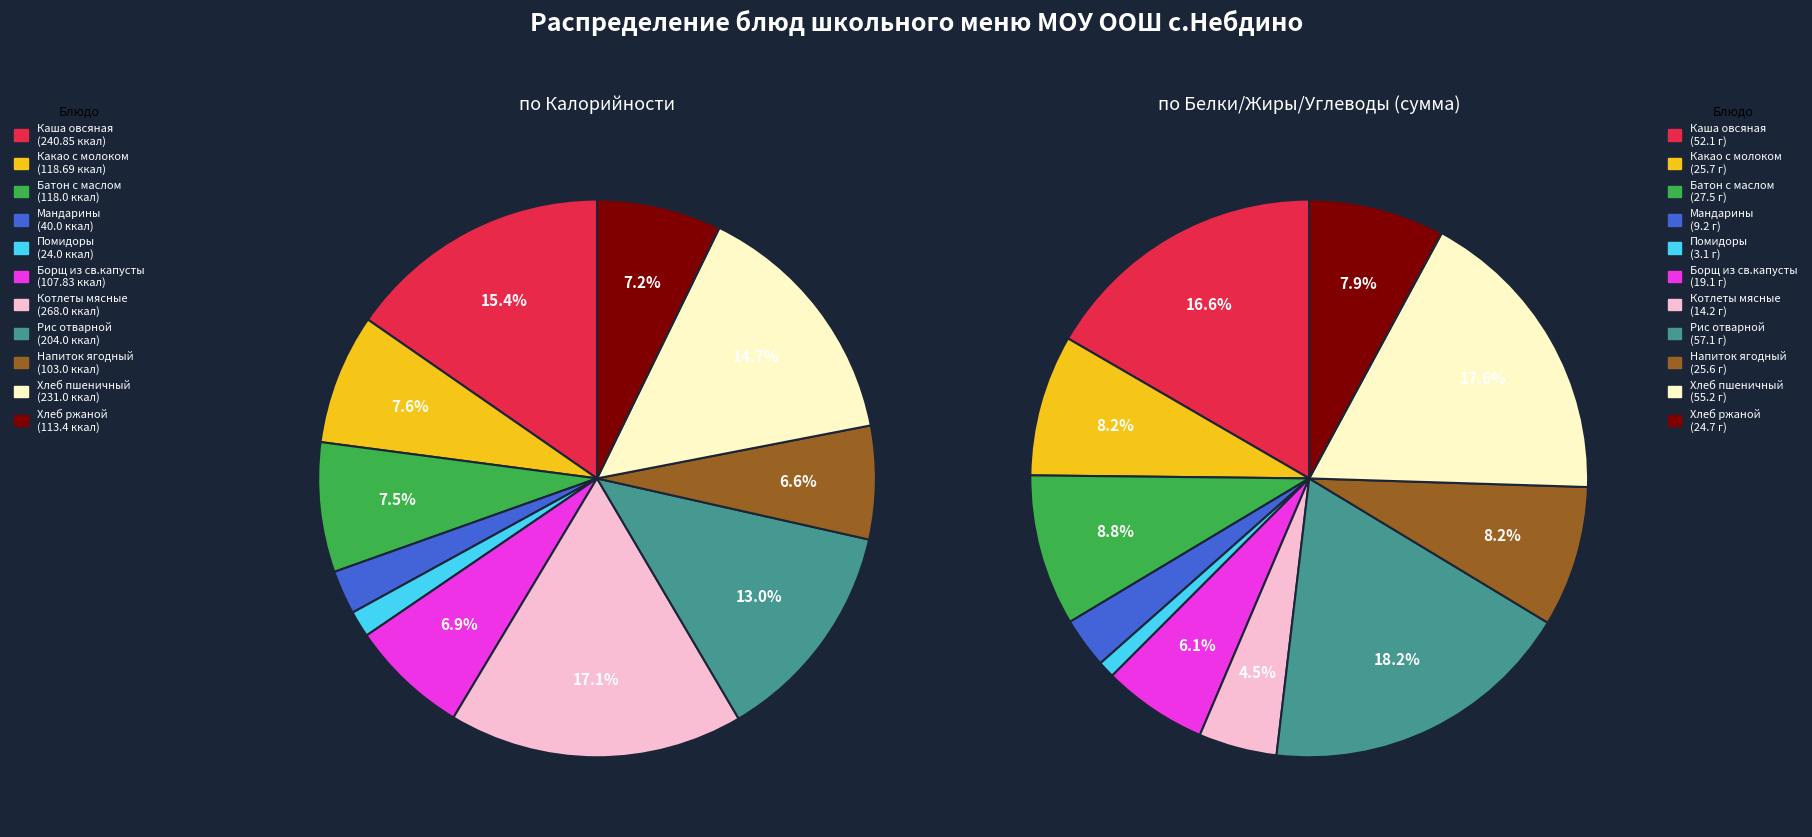

To the nearest percent, what is the average slice percentage?

9%